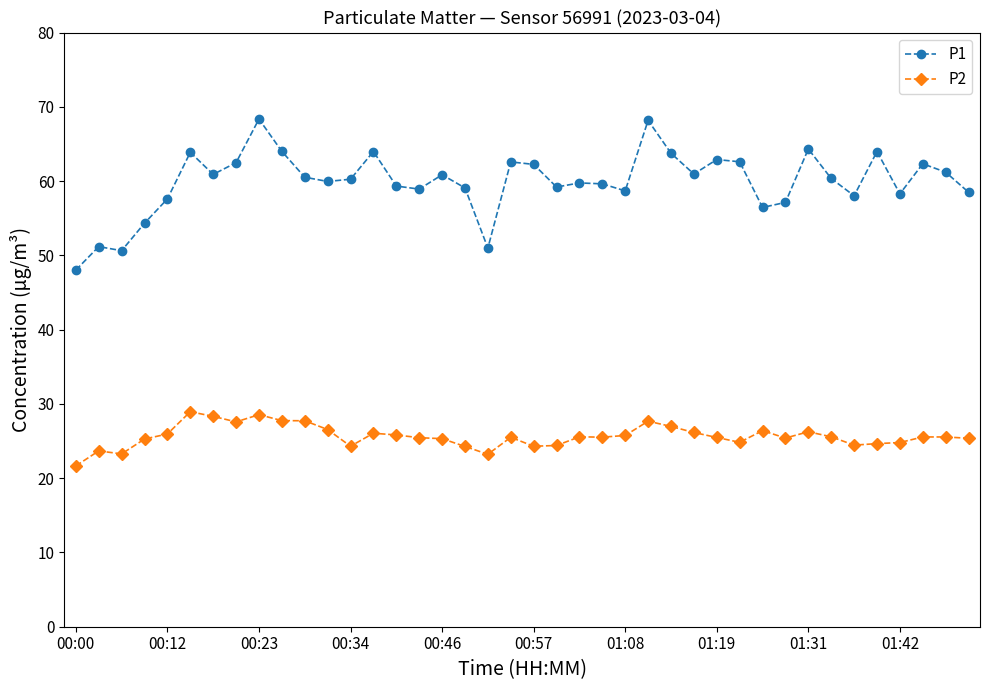

What is the sum of all P1 values?

2396.2